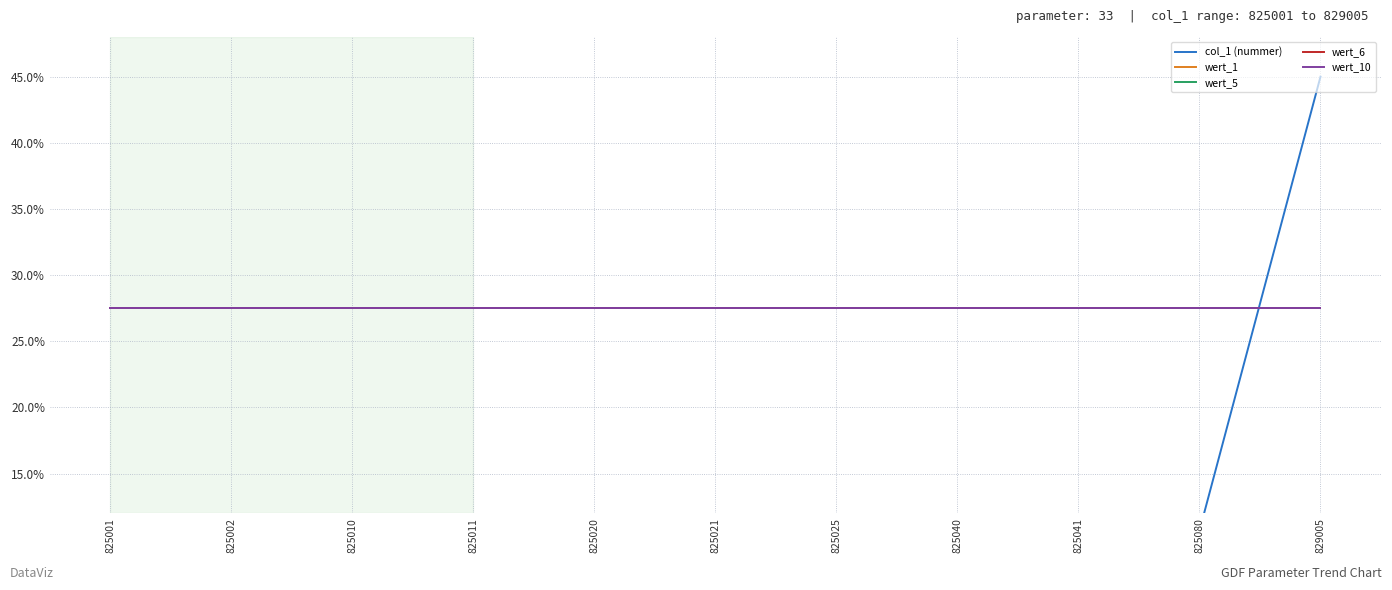

How many lines are shown in the chart?

5